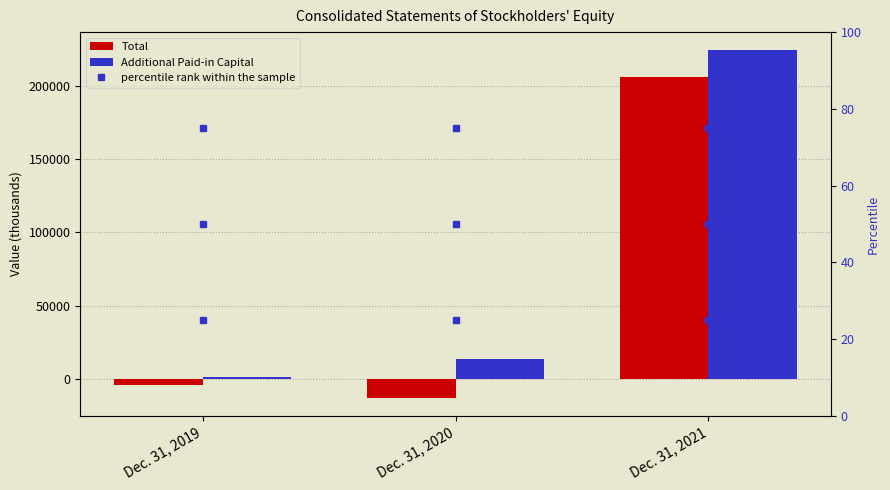

At which label is Total closest to 96143?

Dec. 31, 2019